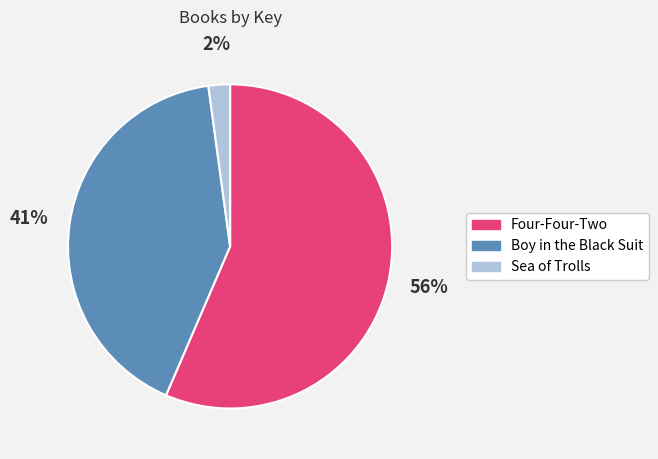

Does Sea of Trolls account for over 50% of the chart?

No